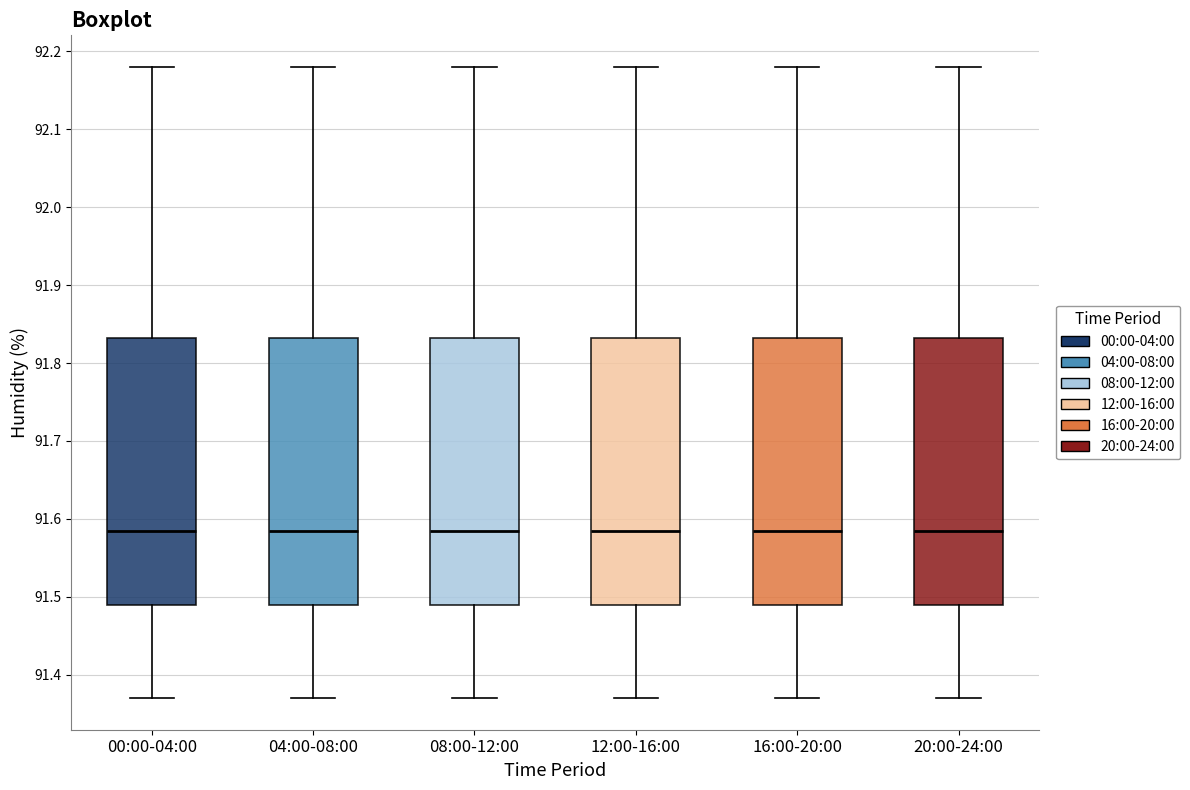

Reading left to right, transcribe this box plot: for each box, give where its median line is, the range the box spans, and where its two whiskers end, as read against the y-axis. The values are not printed on the chart, so give them approximately, as read against the axis.

00:00-04:00: median 91.59, box 91.49 to 91.83, whiskers 91.37 to 92.18
04:00-08:00: median 91.59, box 91.49 to 91.83, whiskers 91.37 to 92.18
08:00-12:00: median 91.59, box 91.49 to 91.83, whiskers 91.37 to 92.18
12:00-16:00: median 91.59, box 91.49 to 91.83, whiskers 91.37 to 92.18
16:00-20:00: median 91.59, box 91.49 to 91.83, whiskers 91.37 to 92.18
20:00-24:00: median 91.59, box 91.49 to 91.83, whiskers 91.37 to 92.18